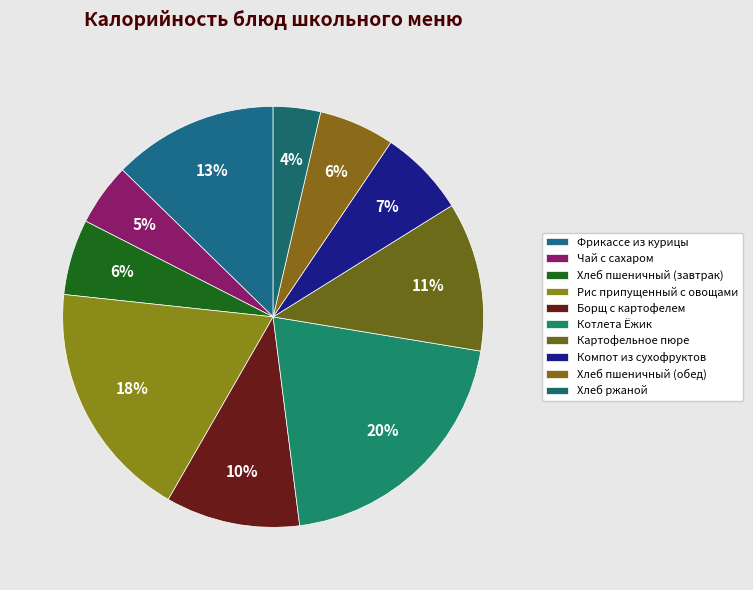

Is there a majority slice in this chart?

No